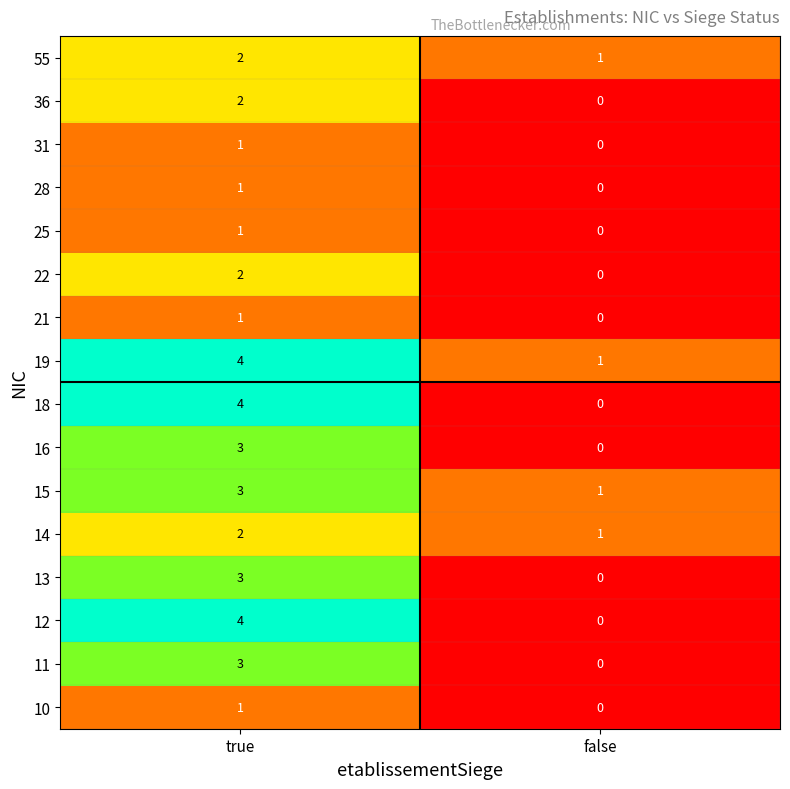

Rank the categories by 22 value from lowest to highest.

false, true